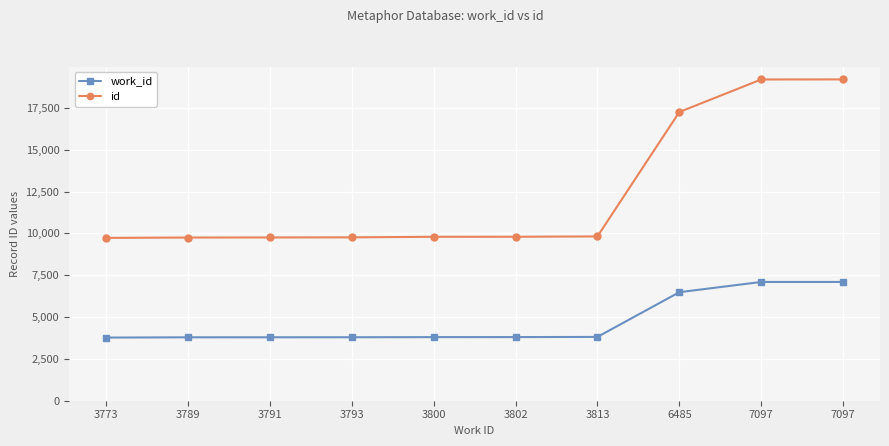

Rank the categories by id value from lowest to highest.

3773, 3789, 3791, 3793, 3800, 3802, 3813, 6485, 7097, 7097